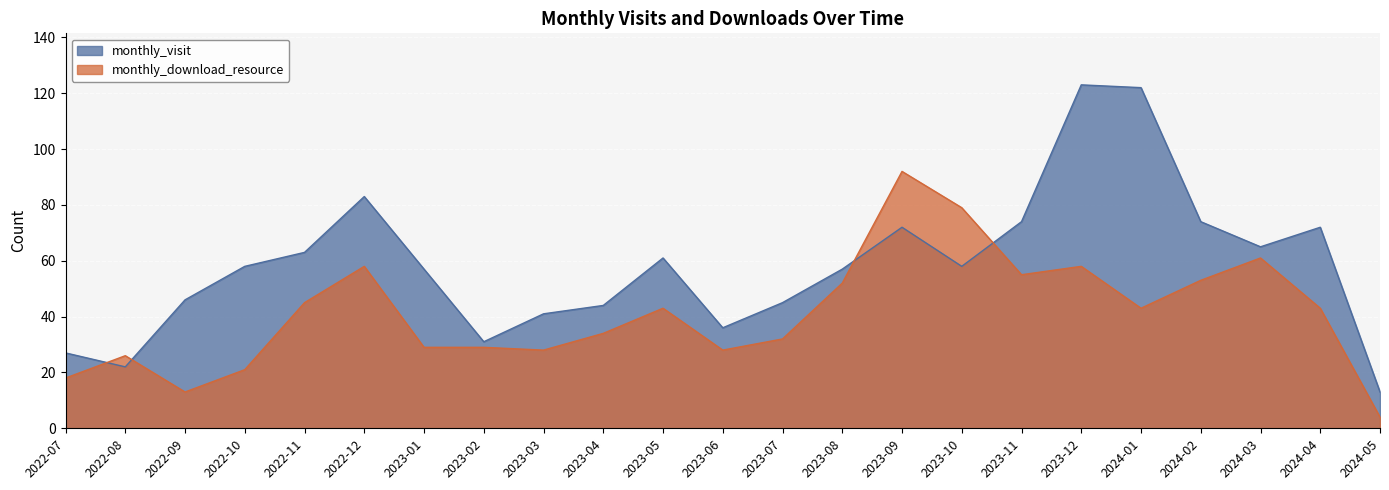

Which series has the widest spread of values?

monthly_visit